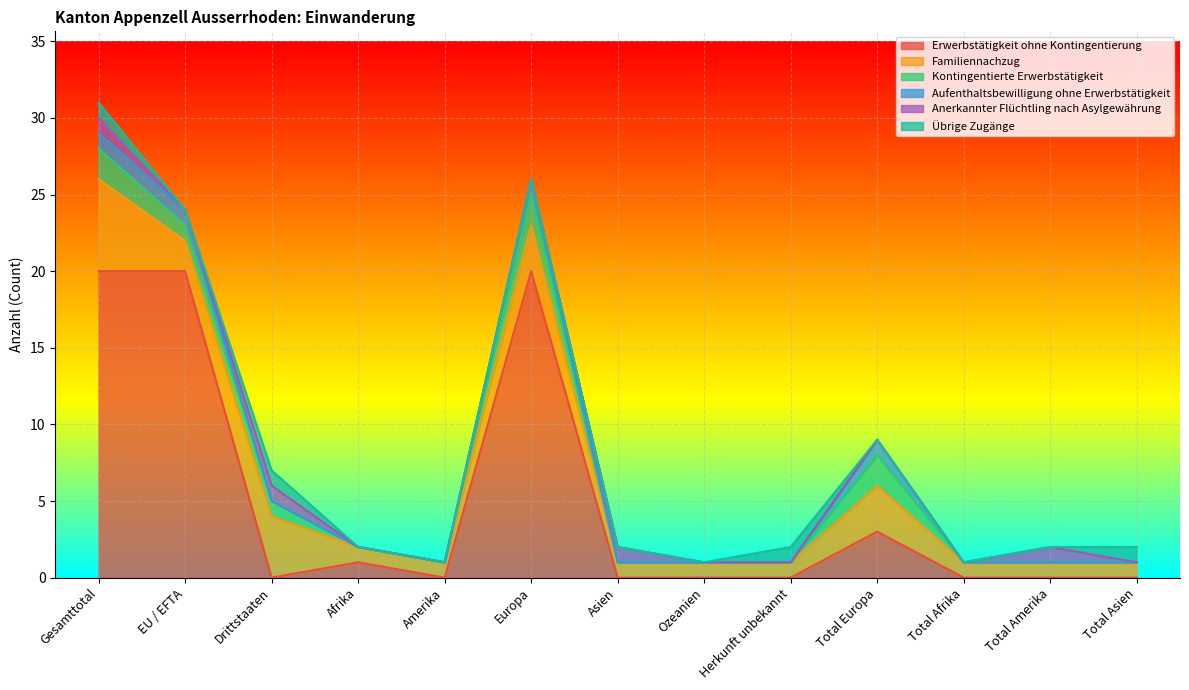

What are all the series names shown in the legend?

Erwerbstätigkeit ohne Kontingentierung, Familiennachzug, Kontingentierte Erwerbstätigkeit, Aufenthaltsbewilligung ohne Erwerbstätigkeit, Anerkannter Flüchtling nach Asylgewährung, Übrige Zugänge